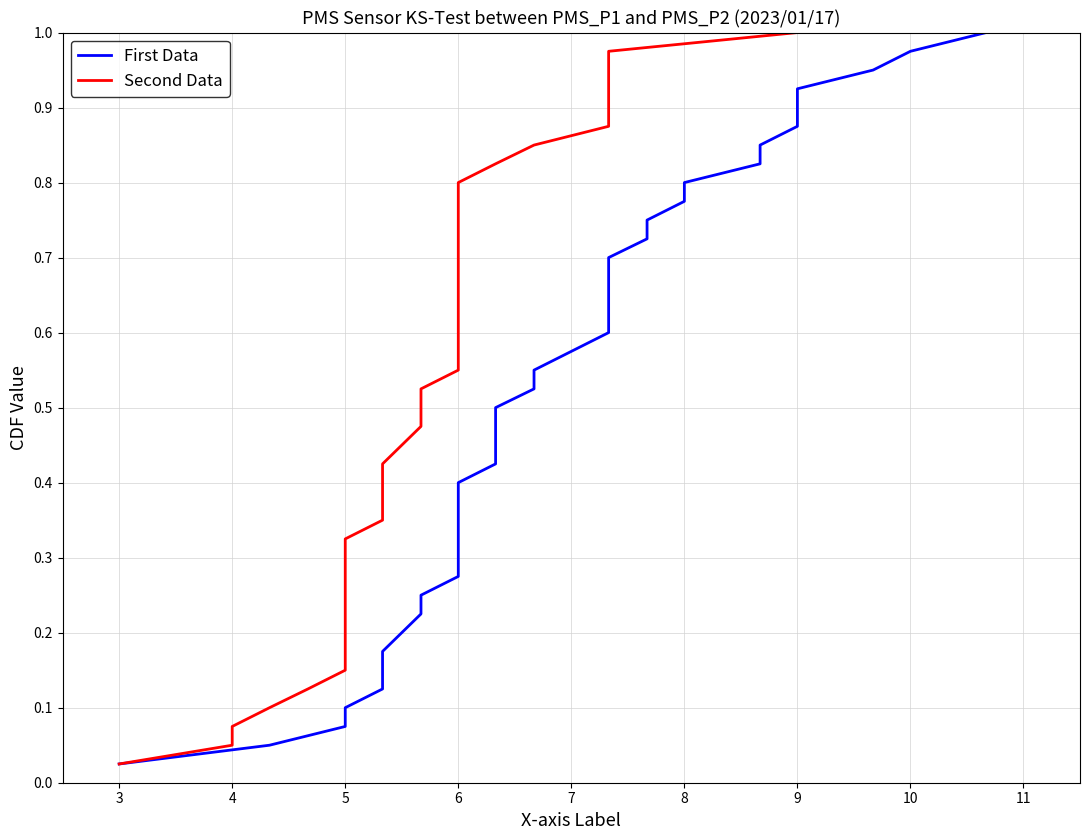

True or false: Second Data and First Data cross at least once.

False